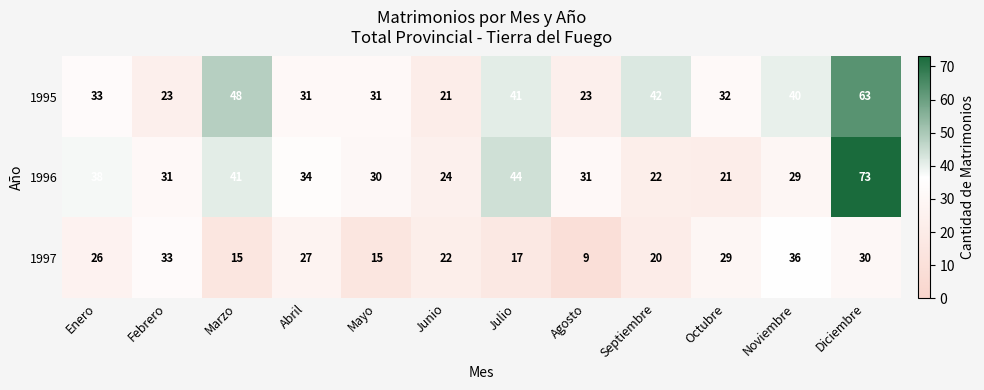

What is the total value across all series at Noviembre?

105